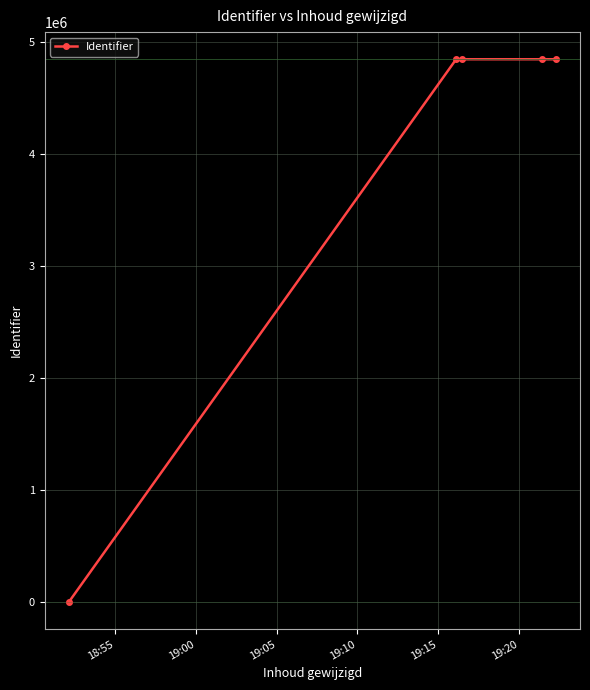

True or false: there are more than 2 points higher than both neighbors.

False